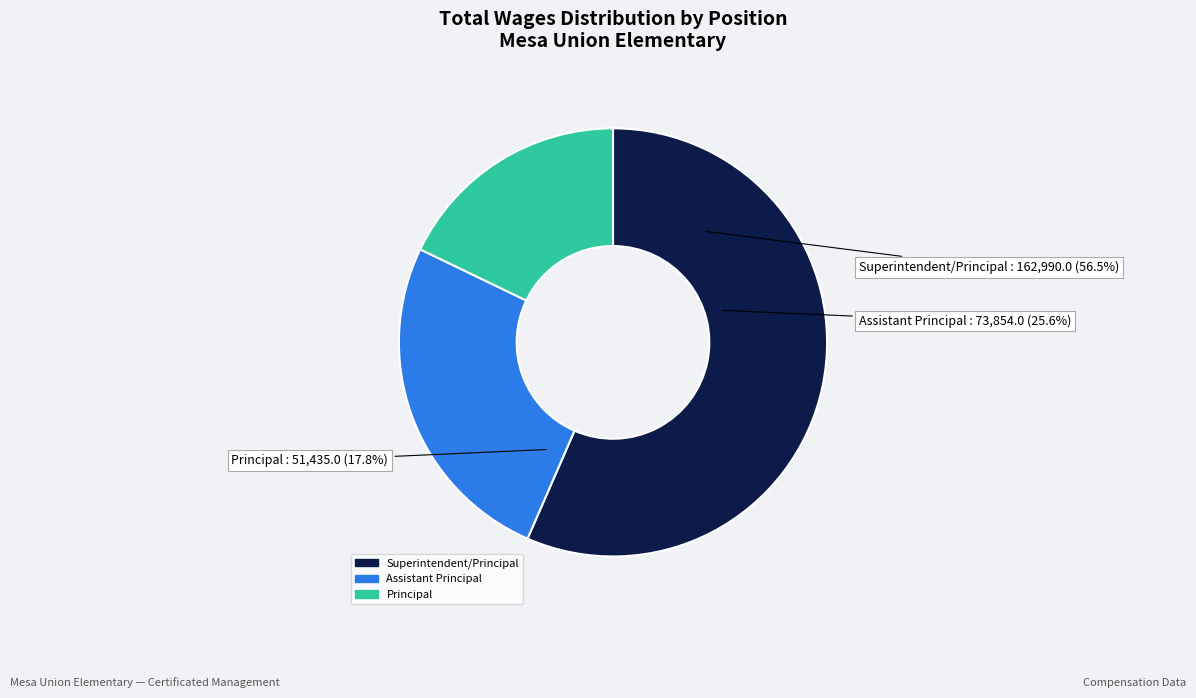

What is the smallest slice in the pie chart?

Principal